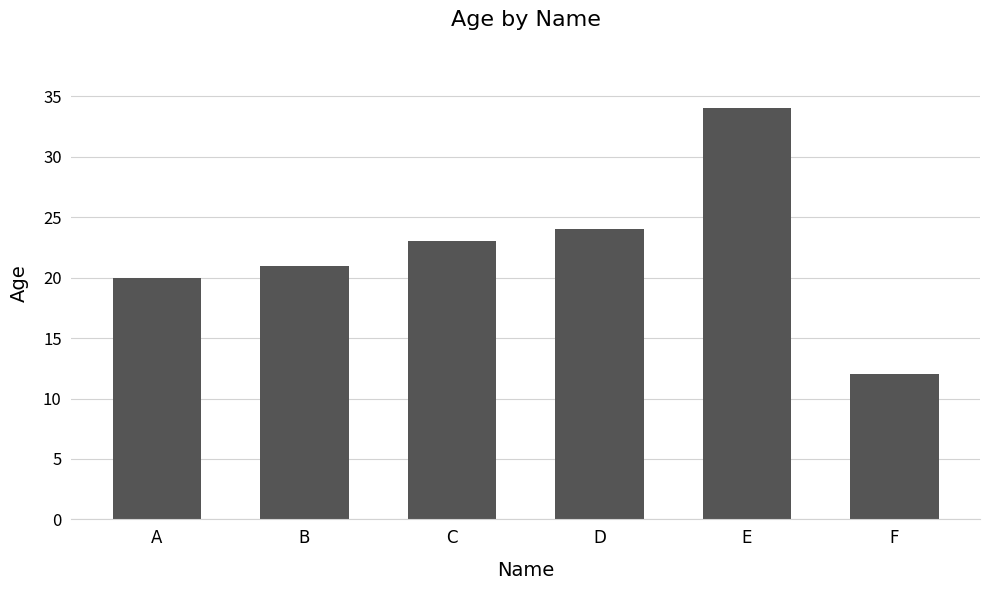

Rank the categories by value from highest to lowest.

E, D, C, B, A, F